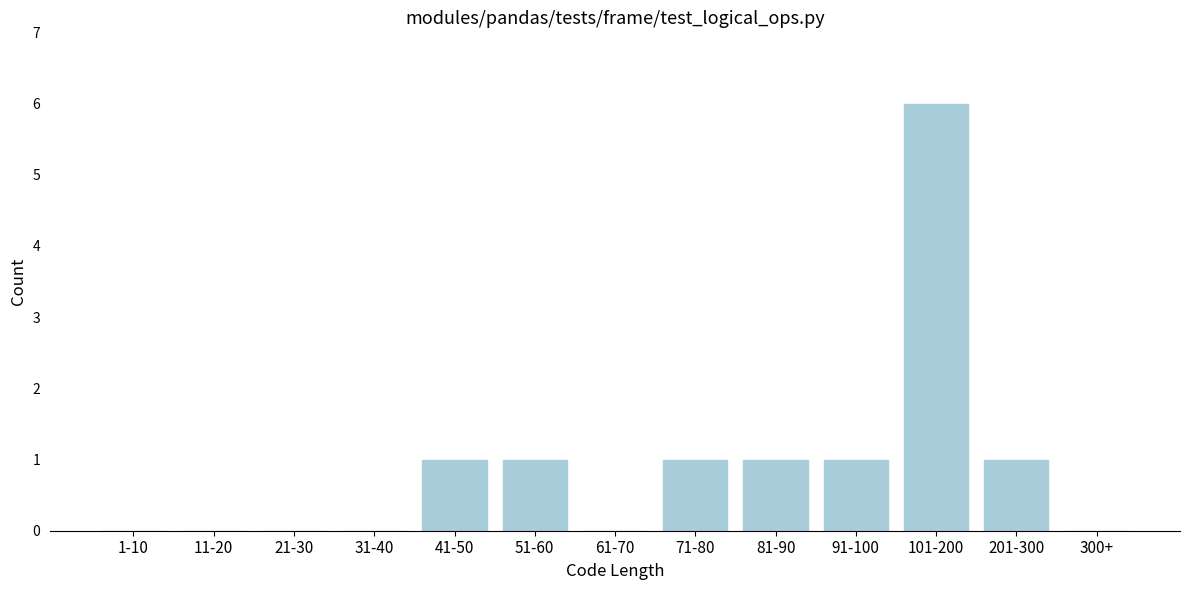

Reading right to left, transcribe all the data shown in this chart.

300+=0	201-300=1	101-200=6	91-100=1	81-90=1	71-80=1	61-70=0	51-60=1	41-50=1	31-40=0	21-30=0	11-20=0	1-10=0